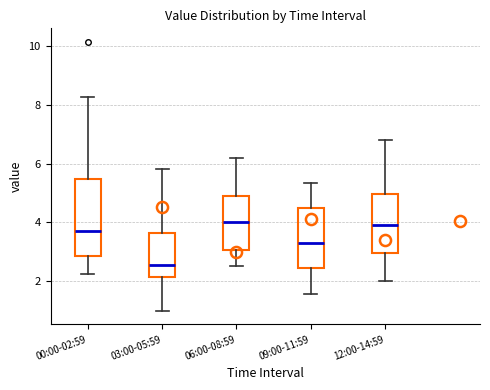

Reading left to right, read every box against the y-axis: the position of its median line, the range the box covers, and the ends of its whiskers. The values are not printed on the chart, so give them approximately, as read against the axis.

00:00-02:59: median 3.8, box 2.8 to 5.4, whiskers 2.2 to 8.2
03:00-05:59: median 2.6, box 2.2 to 3.6, whiskers 1.0 to 5.8
06:00-08:59: median 4.0, box 3.0 to 5.0, whiskers 2.6 to 6.2
09:00-11:59: median 3.4, box 2.4 to 4.6, whiskers 1.6 to 5.4
12:00-14:59: median 4.0, box 3.0 to 5.0, whiskers 2.0 to 6.8